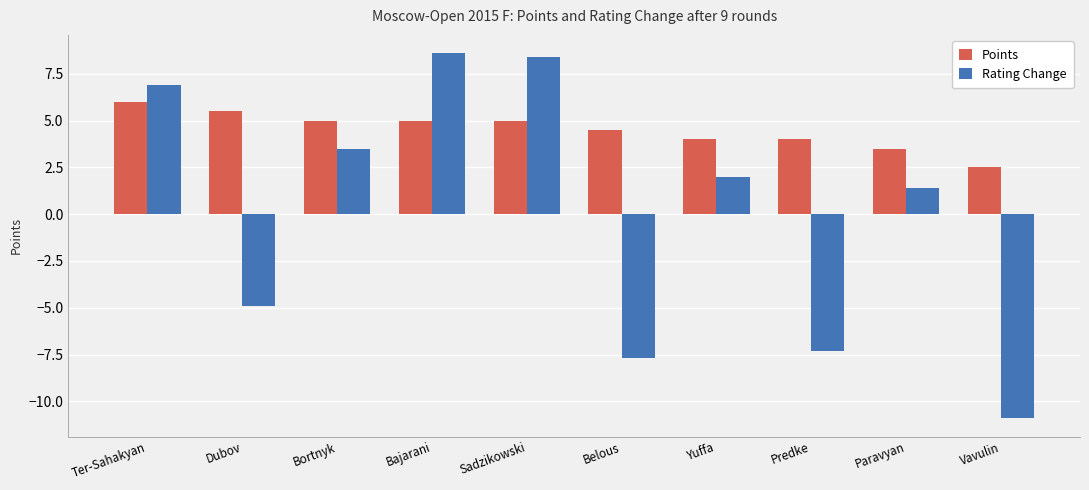

What is the value of the Points bar at the 5th from the left?

5.0